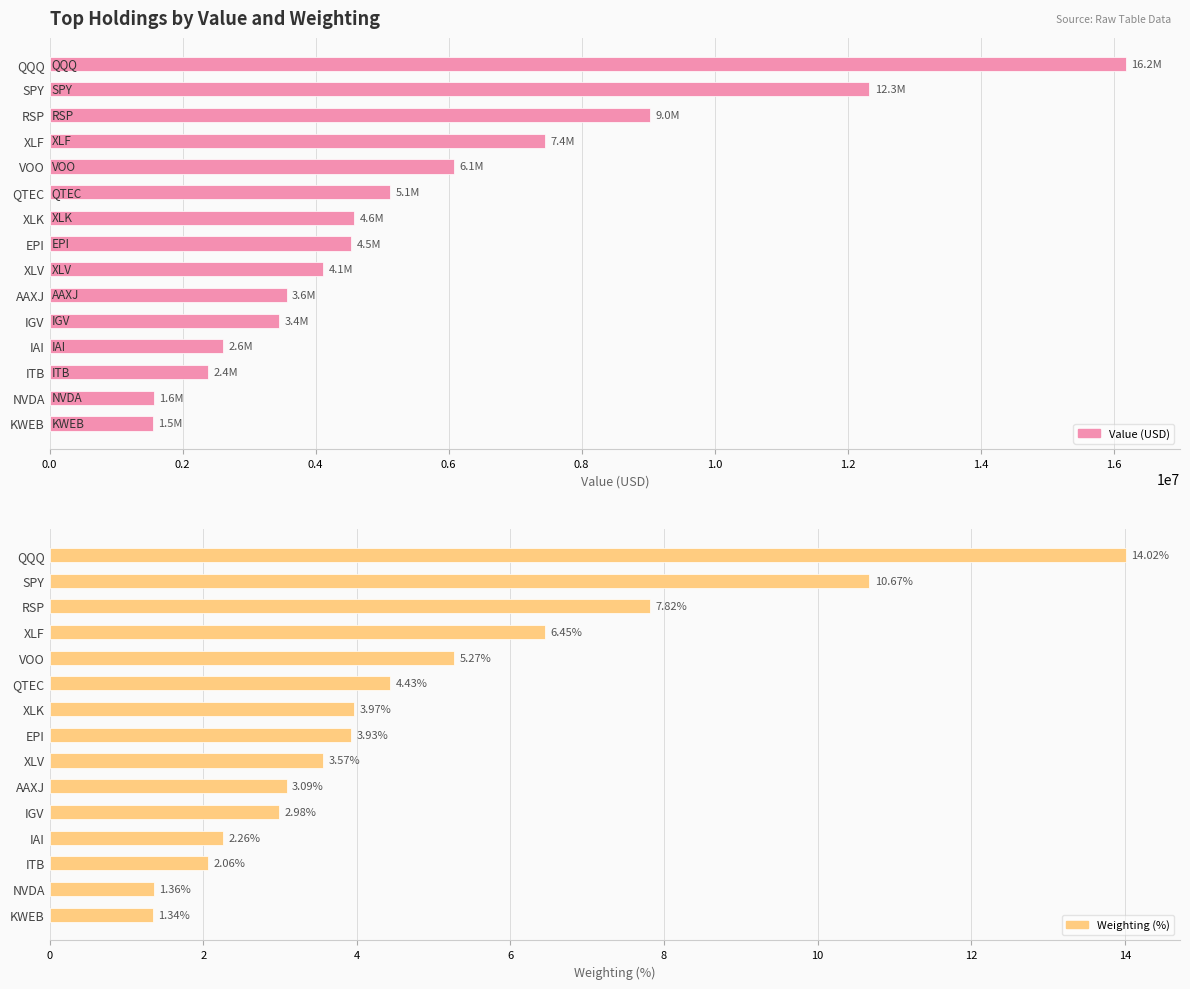

What is the maximum value for Value?

16189935.0